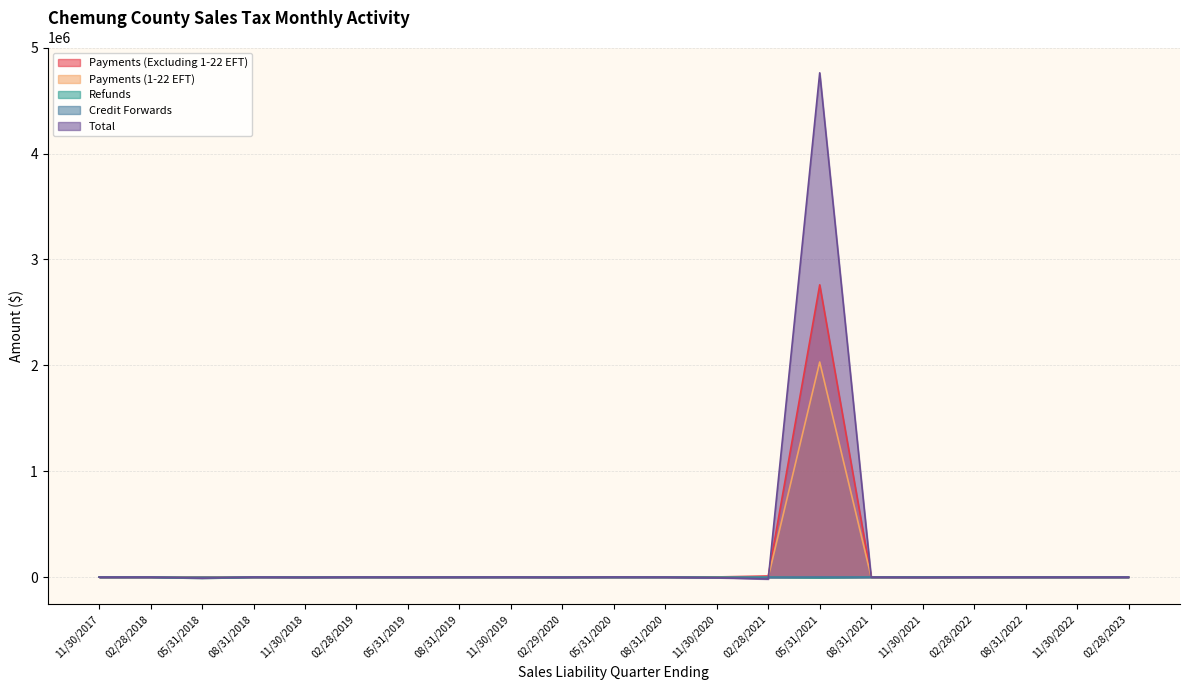

How many data points in Payments (Excluding 1-22 EFT) are less than 342?

10